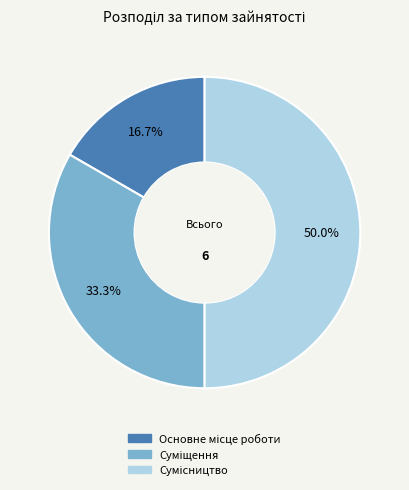

How many slices are in this pie chart?

3